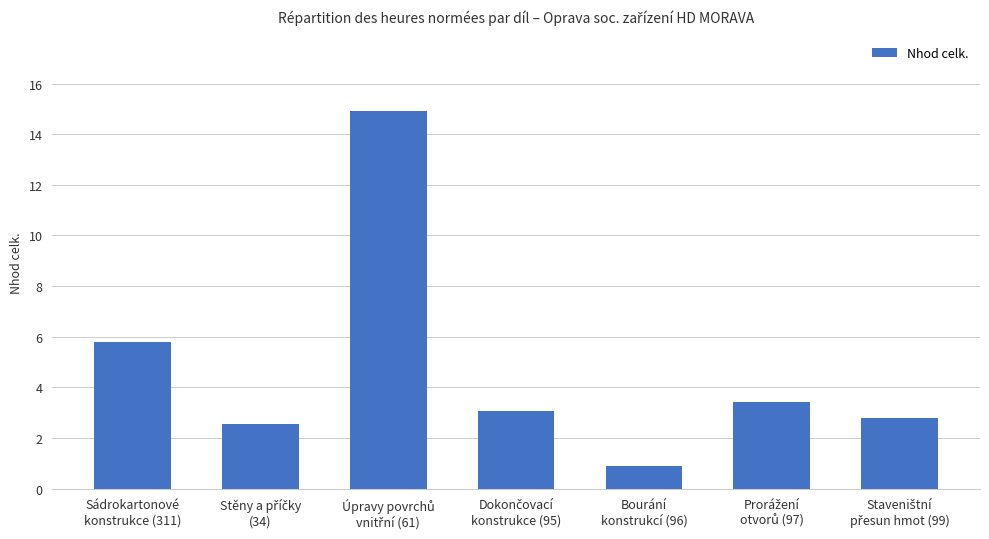

What is the maximum value shown in the chart?

14.9